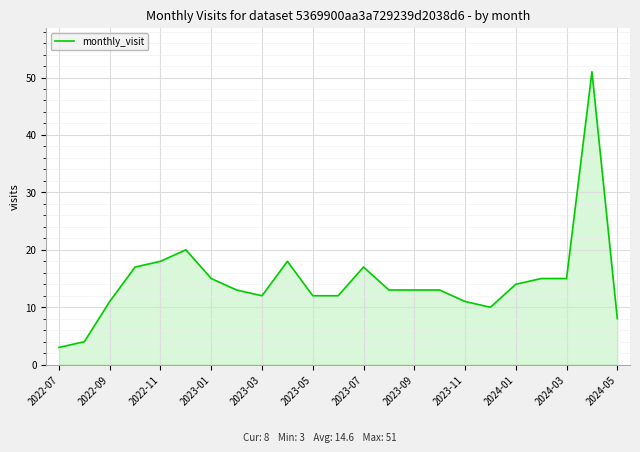

What is the greatest value displayed?

51